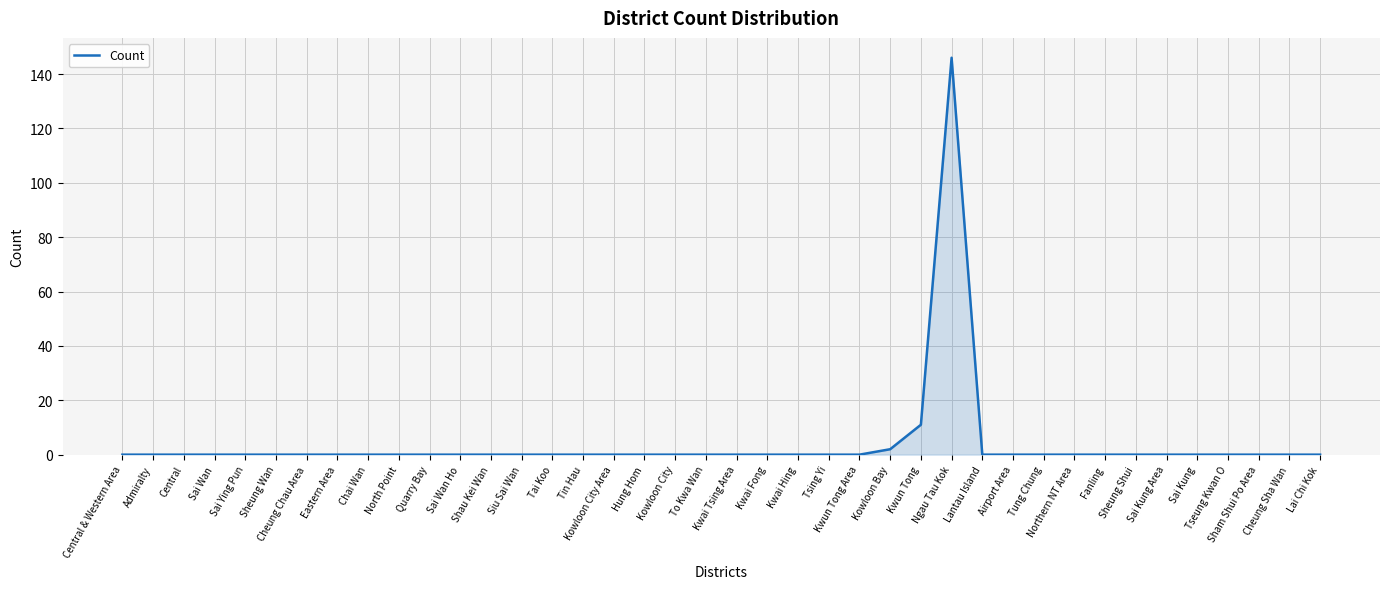

True or false: the data shows -69 at Tin Hau.

False